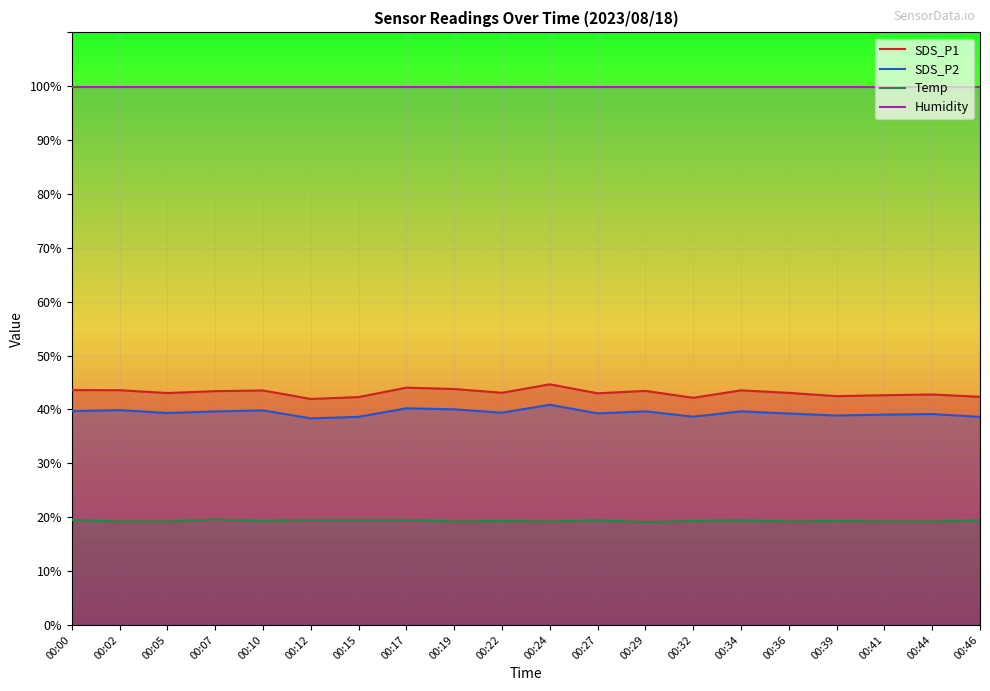

What is the minimum value shown in the chart?

19.1